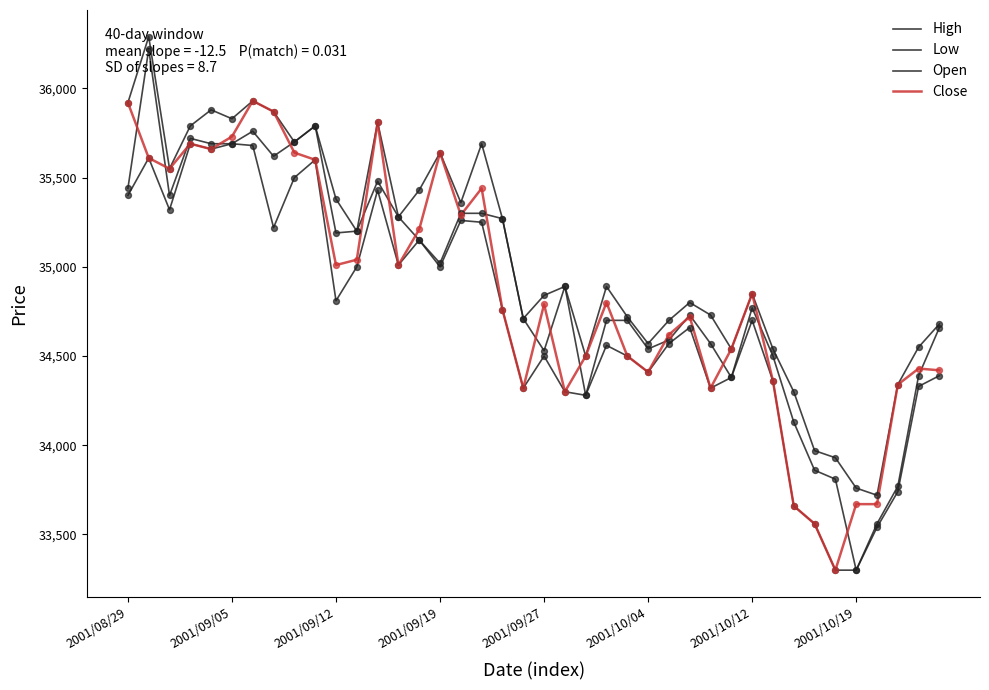

Is this an area chart (filled region under the line)?

No